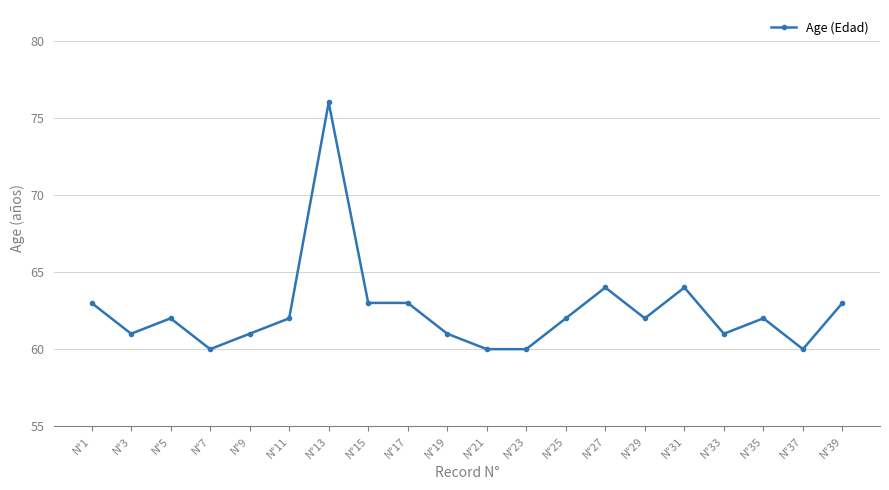

Is it true that the value at N°15 is 30?

False